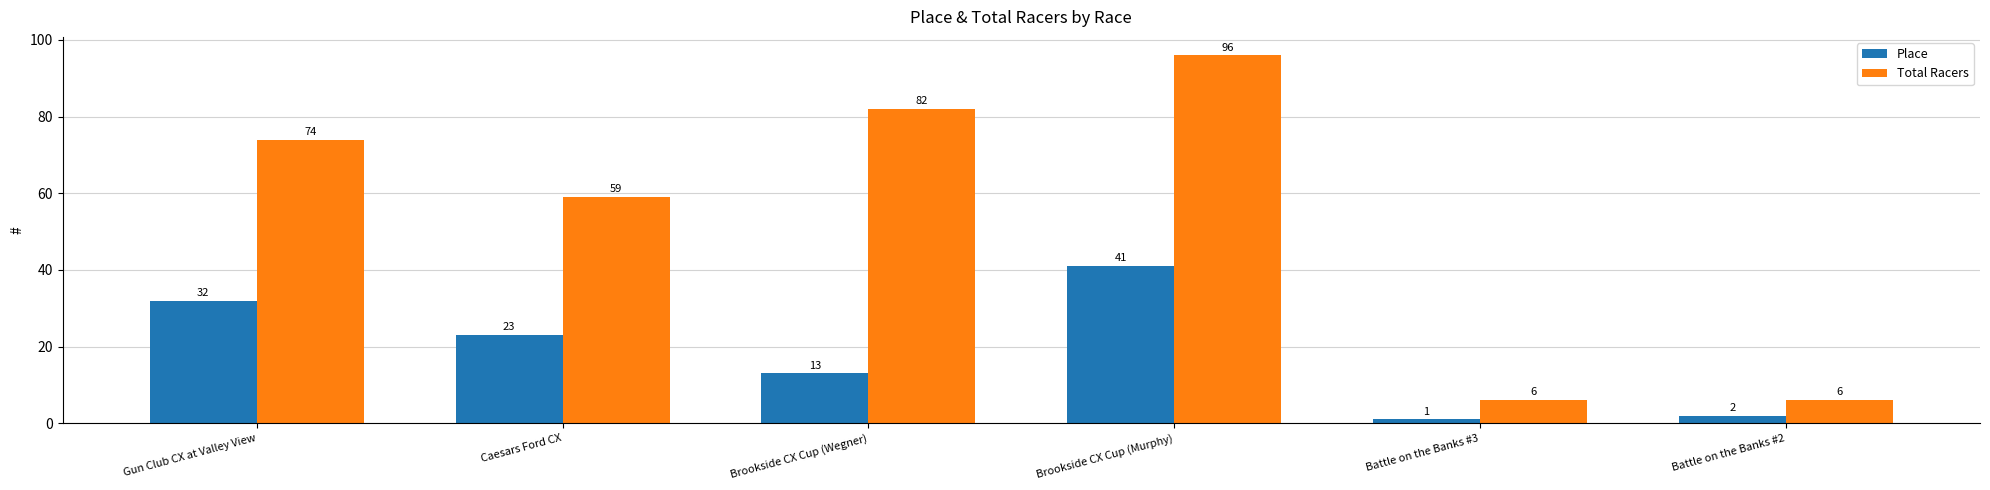

List the series in order of their peak value, highest first.

Total Racers, Place